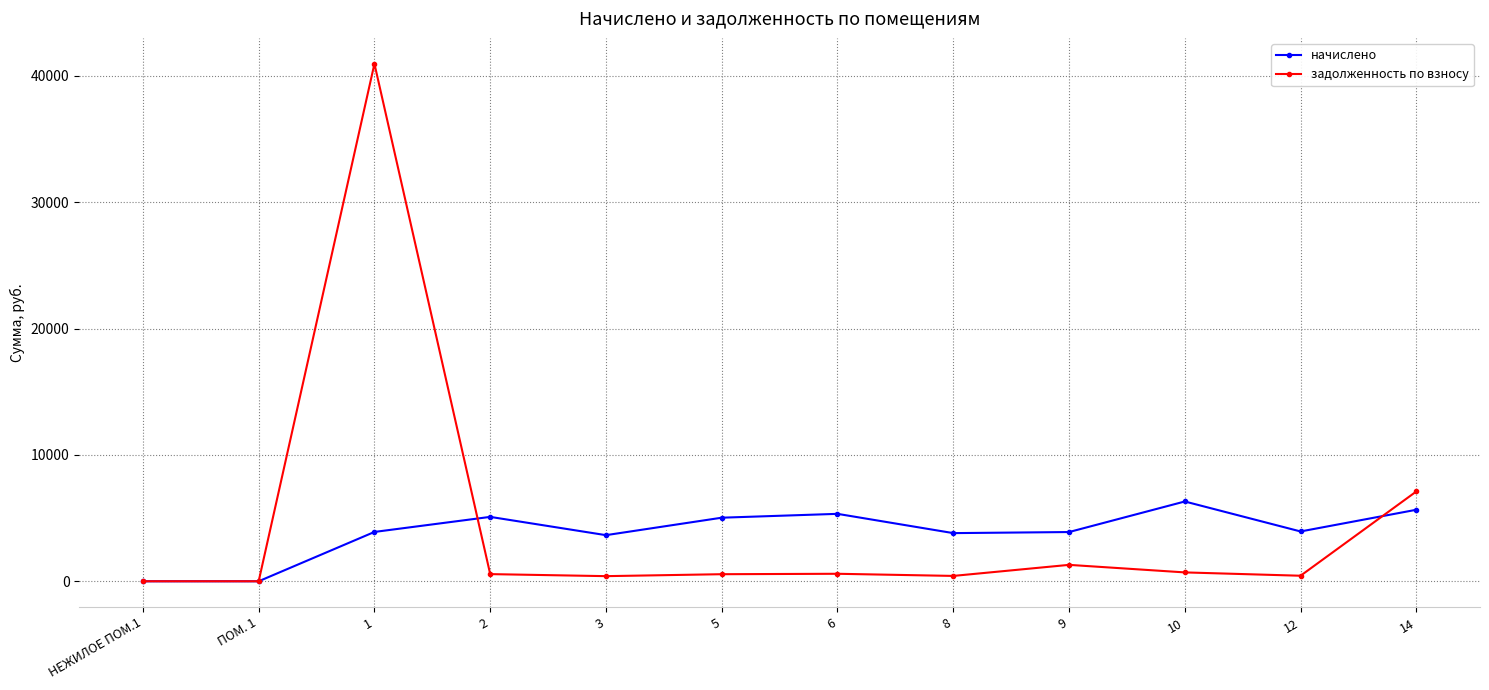

How many values in the задолженность по взносу series are below 566?

6